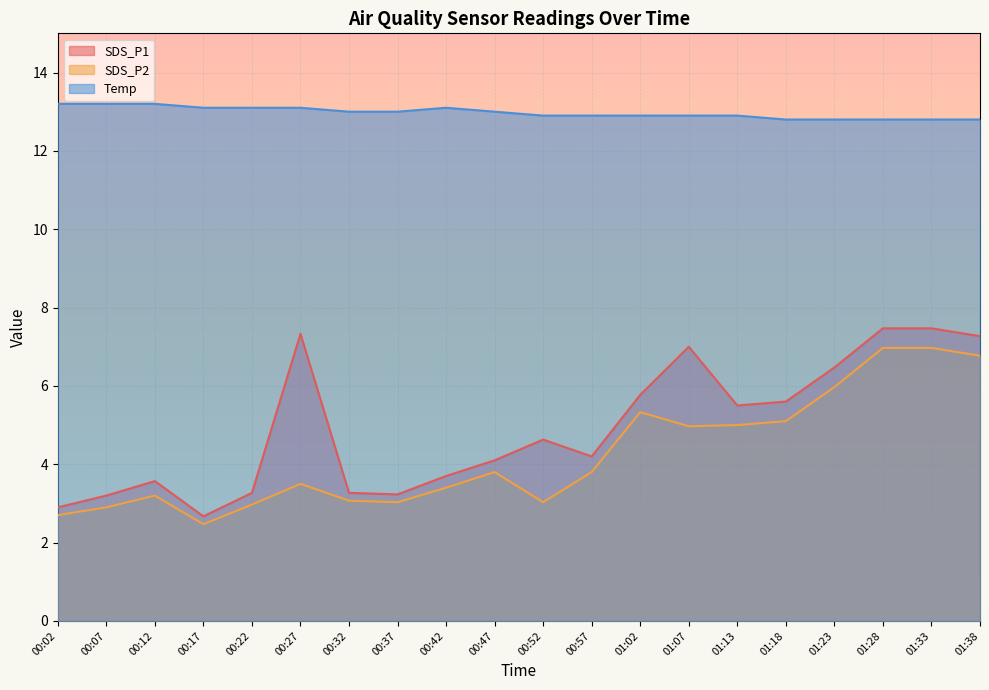

What is the label of the 8th point from the right?

01:02